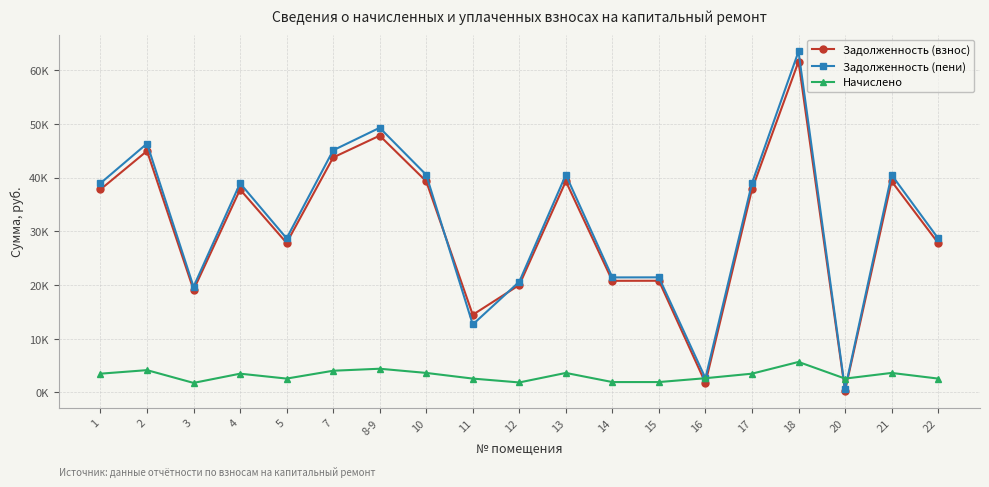

Does the chart display data point markers on the line(s)?

Yes